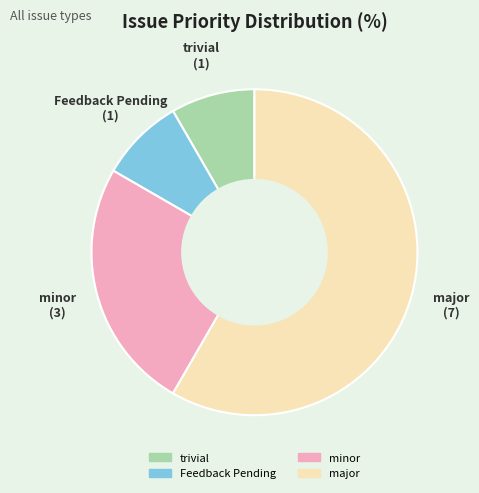

Is major the majority of the pie?

Yes